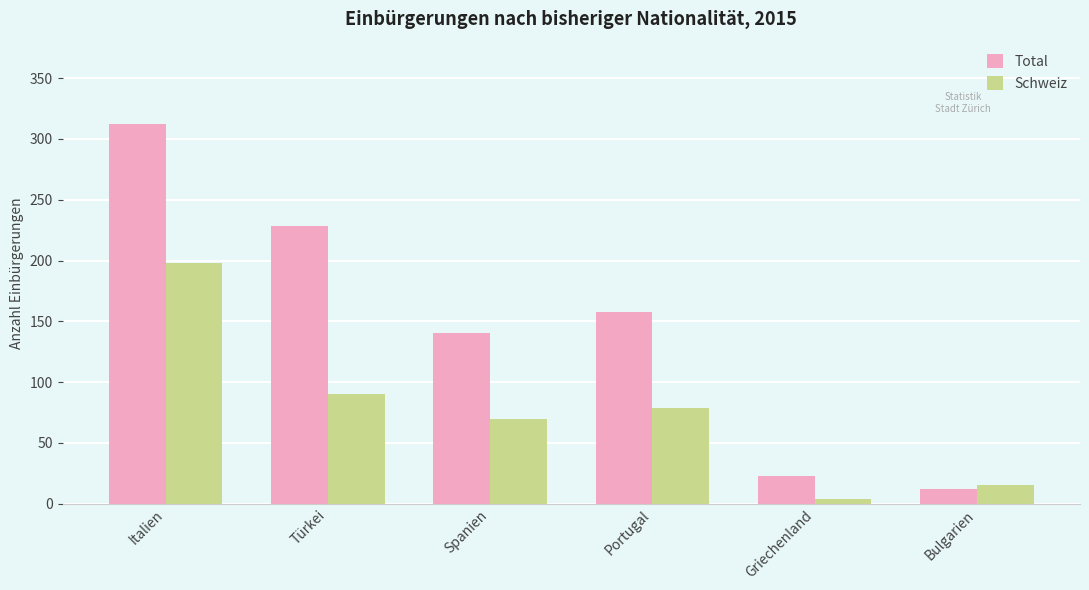

Between Portugal and Bulgarien, which series saw the biggest shift?

Total